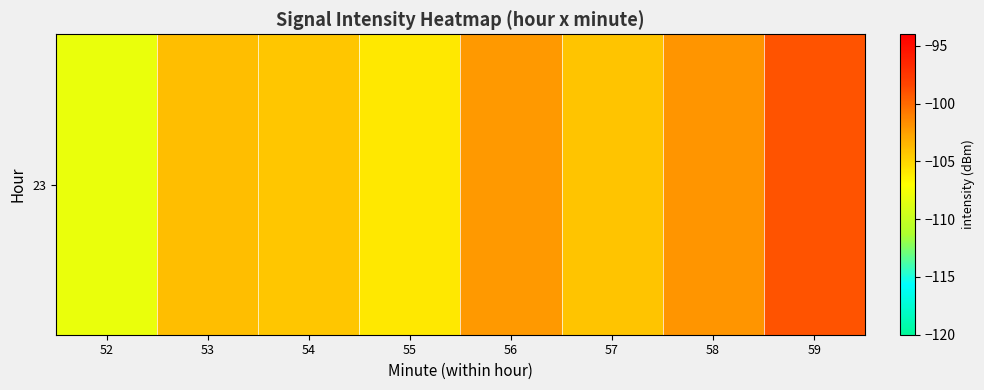

Reading right to left, list all the values displayed in this chart.

-99.0	-102.0	-104.2	-102.1	-106.0	-104.3	-103.9	-108.1